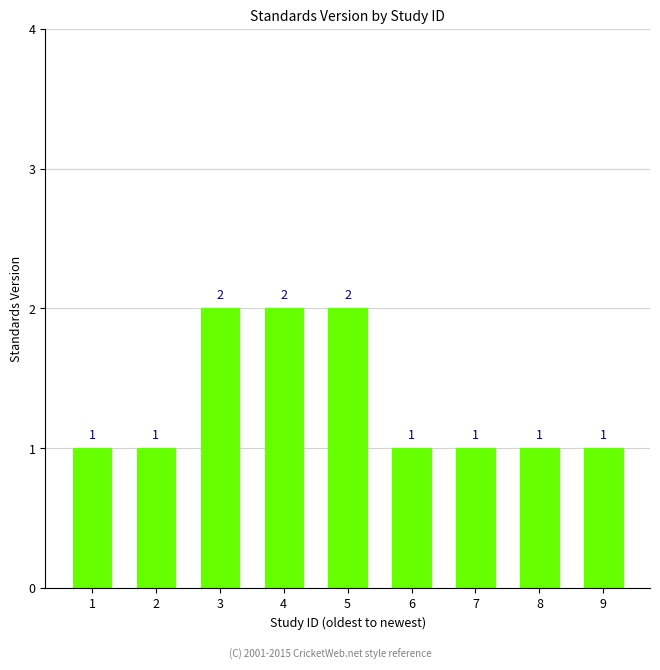

Count the values in the range 1 to 2.

9